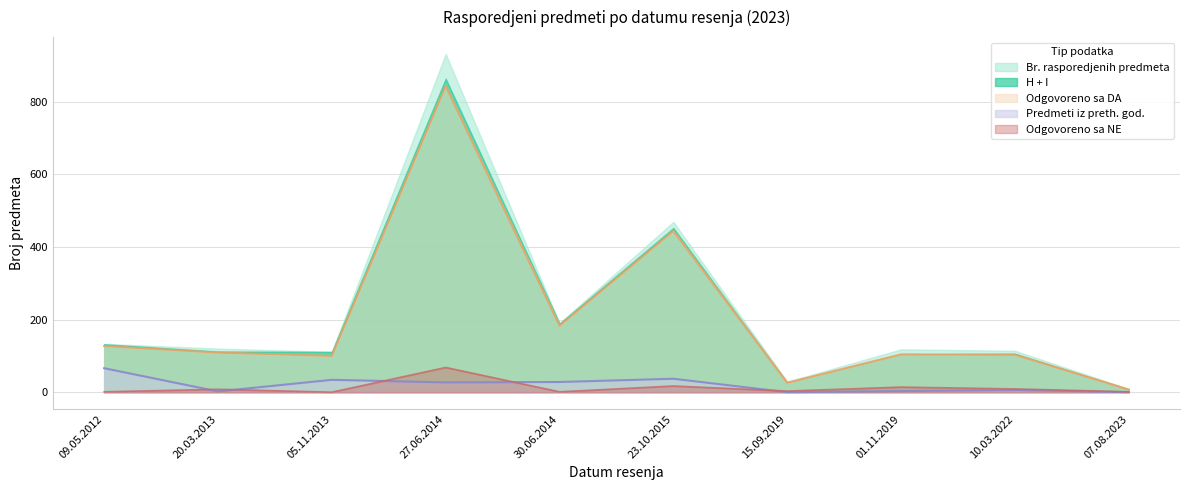

At which label is Odgovoreno sa NE closest to 34?

23.10.2015